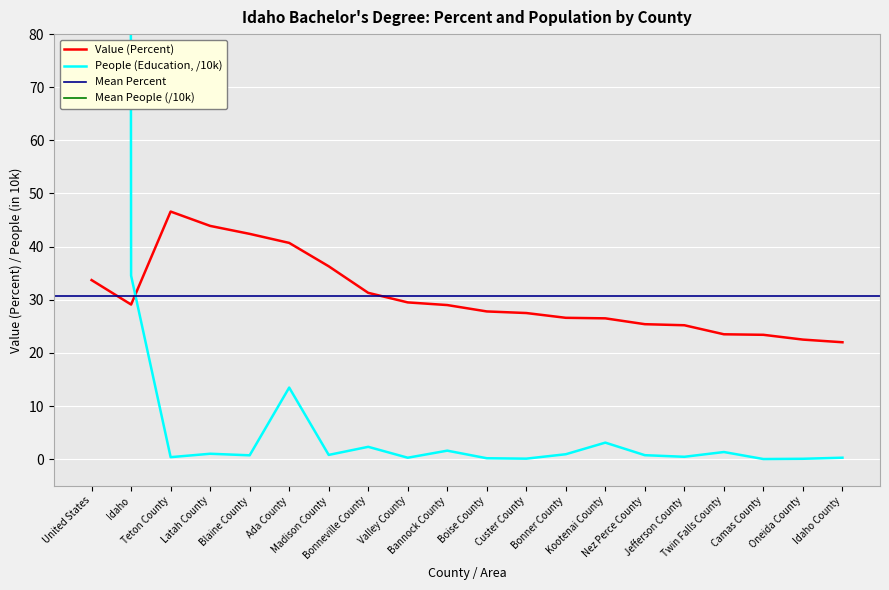

True or false: Value (Percent) has a value of 37.7 at Nez Perce County.

False